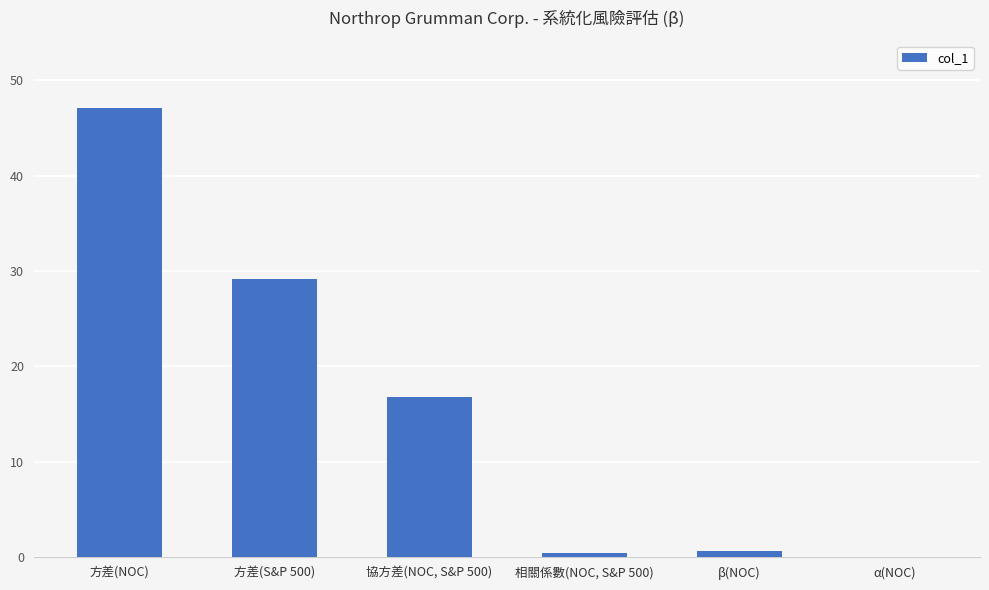

Are the bars grouped side by side (vs. stacked)?

No